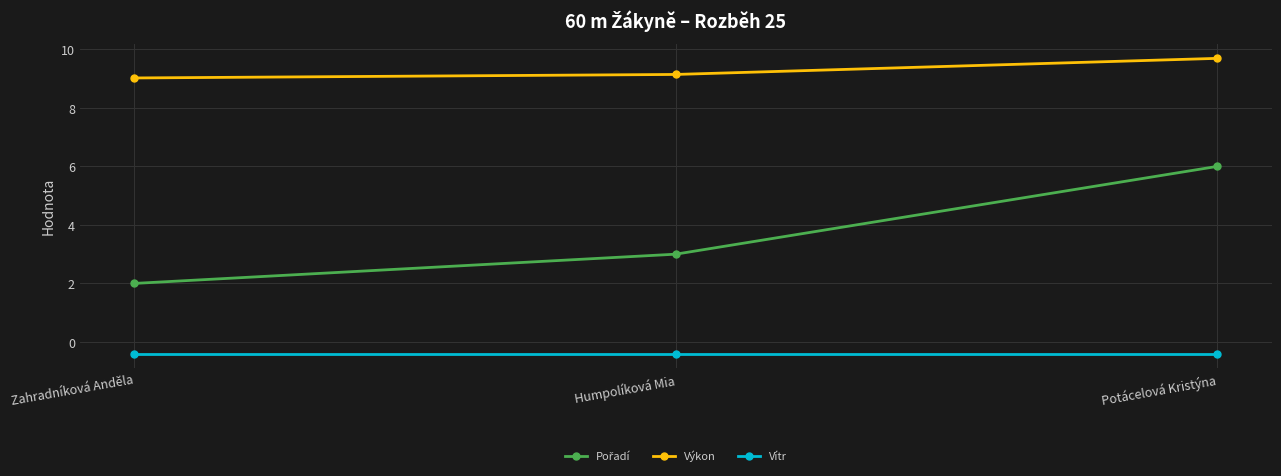

At how many categories does at least one series exceed 7?

3